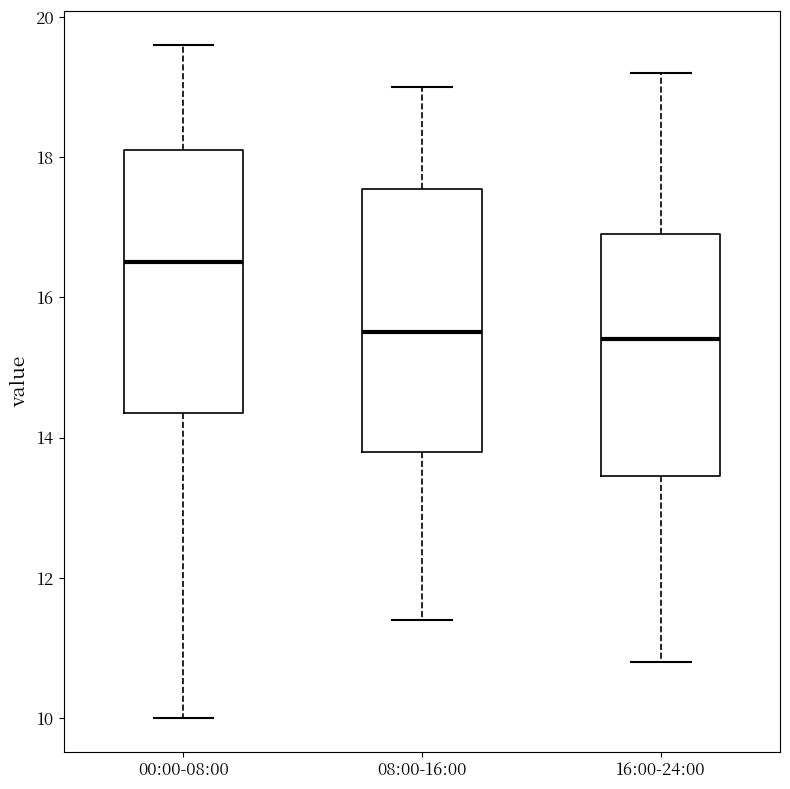

Reading left to right, read every box against the y-axis: the position of its median line, the range the box covers, and the ends of its whiskers. The values are not printed on the chart, so give them approximately, as read against the axis.

00:00-08:00: median 16.6, box 14.4 to 18.2, whiskers 10.0 to 19.6
08:00-16:00: median 15.6, box 13.8 to 17.6, whiskers 11.4 to 19.0
16:00-24:00: median 15.4, box 13.4 to 17.0, whiskers 10.8 to 19.2